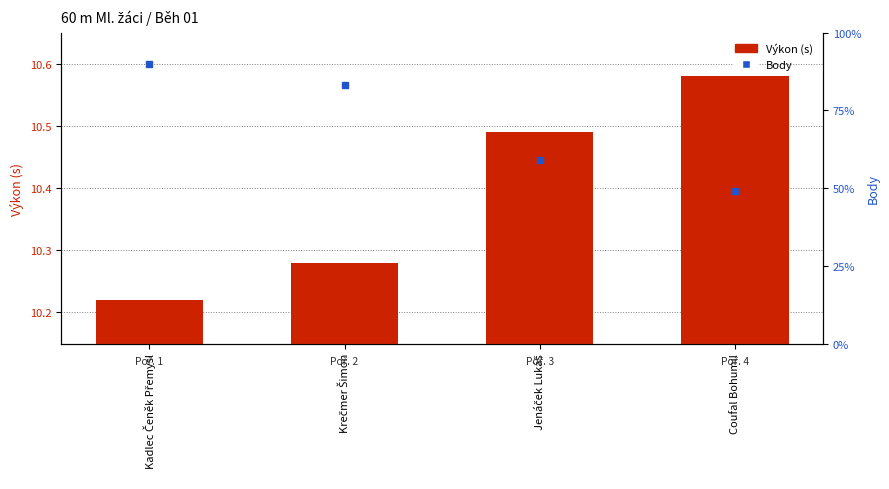

What is the label of the 1st bar from the right?

Coufal Bohumil